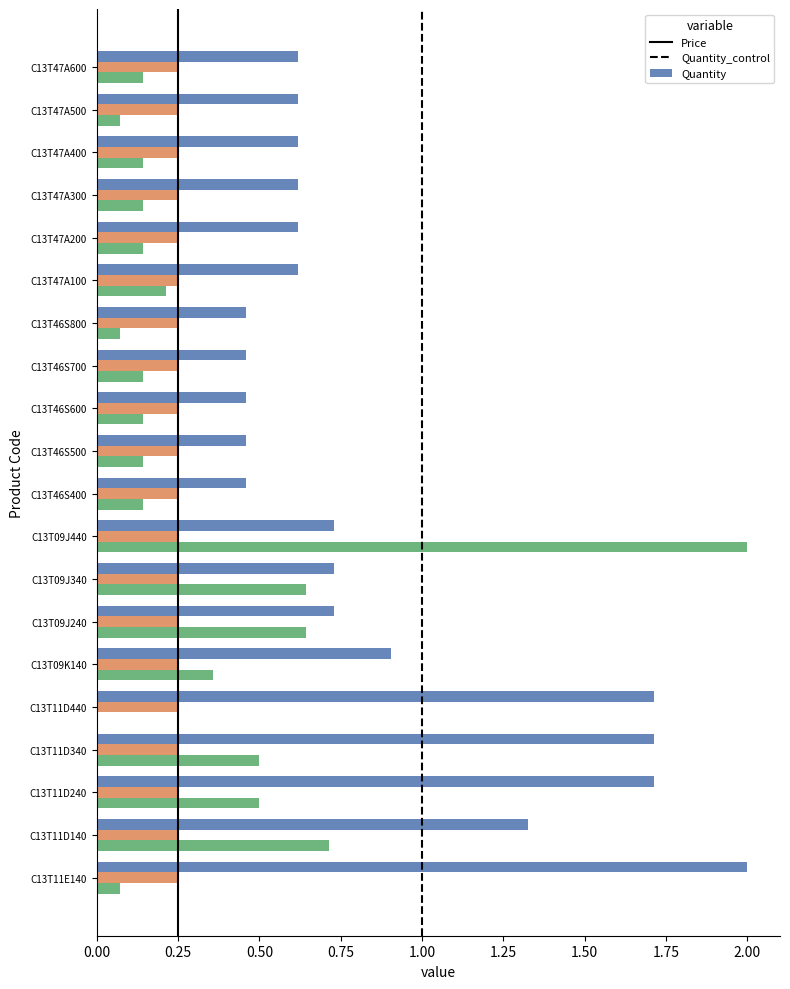

At which category is the sum across all series the highest?

C13T09J440